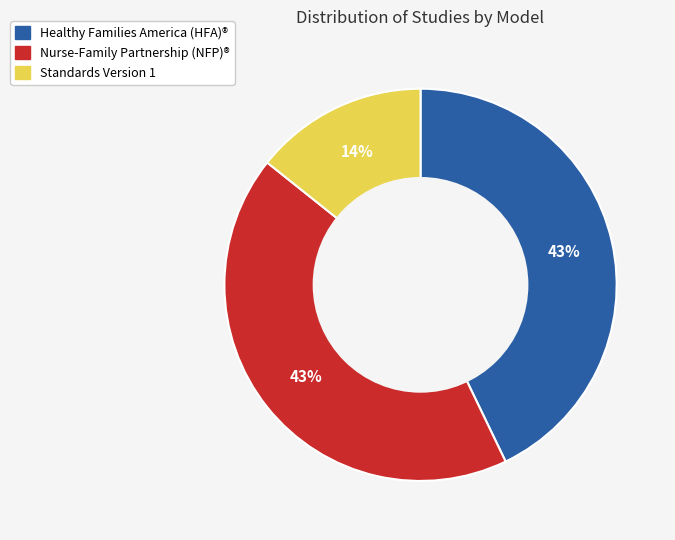

To the nearest percent, what is the average slice percentage?

33%